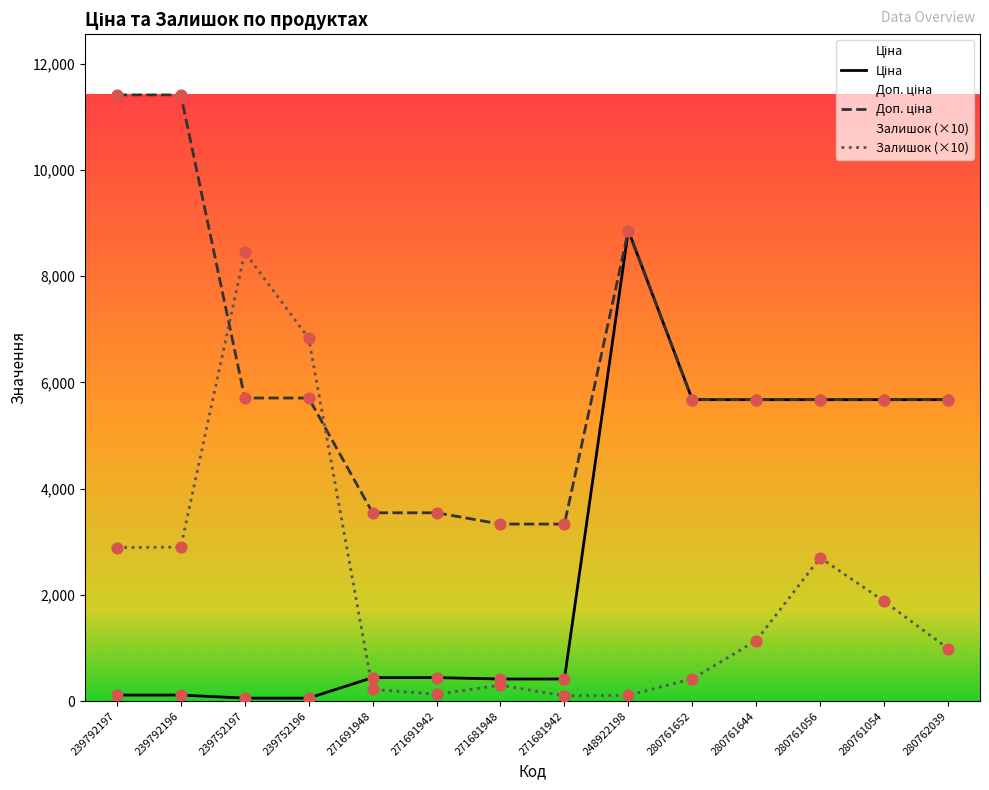

Which series has the largest total across all categories?

Доп. ціна